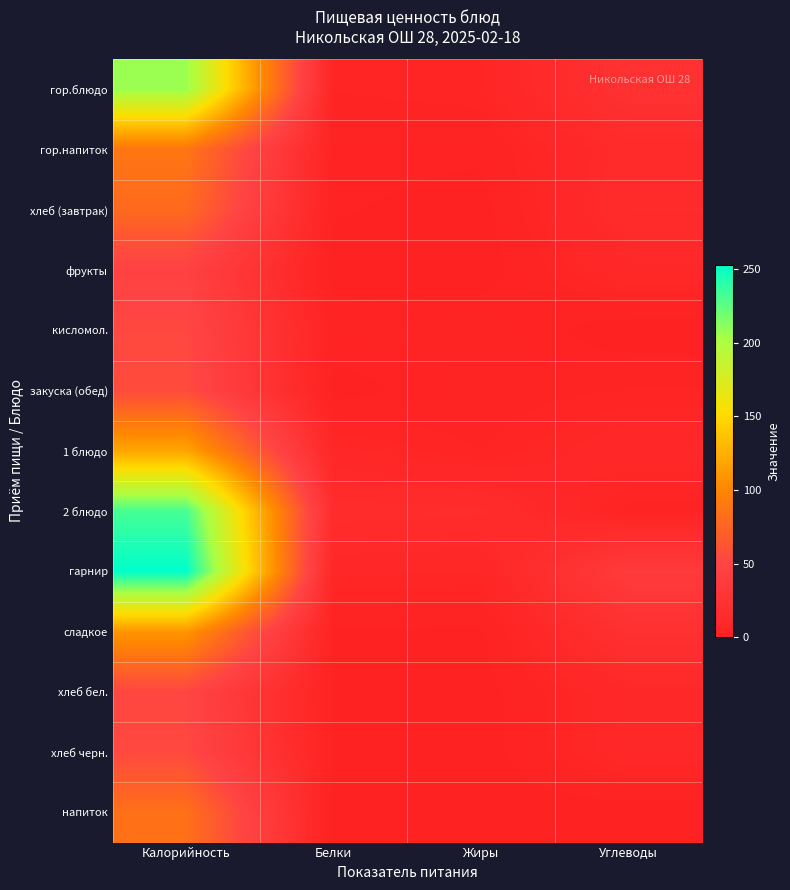

At which category is the sum across all series the highest?

Калорийность